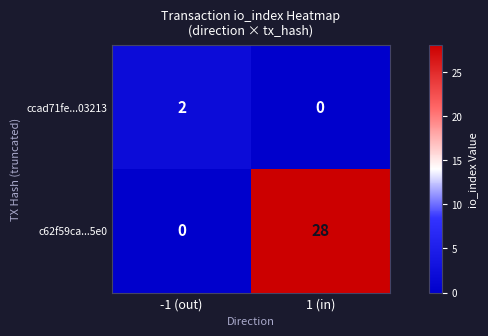

True or false: ccad71fe...03213 has a value of 0 at 1 (in).

True